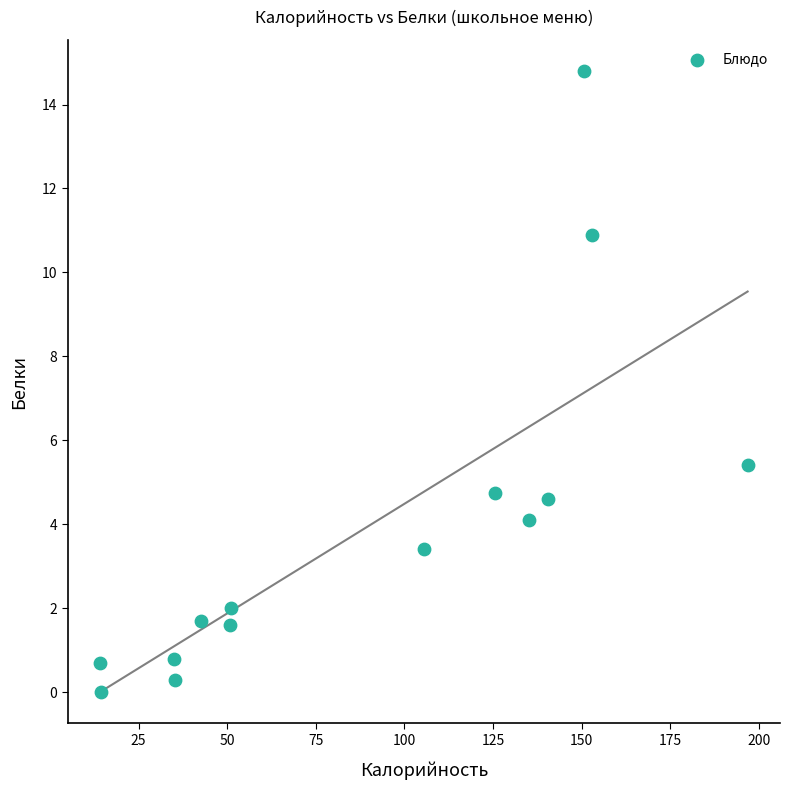

What Y value in the scatter plot is closest to 7?

5.4